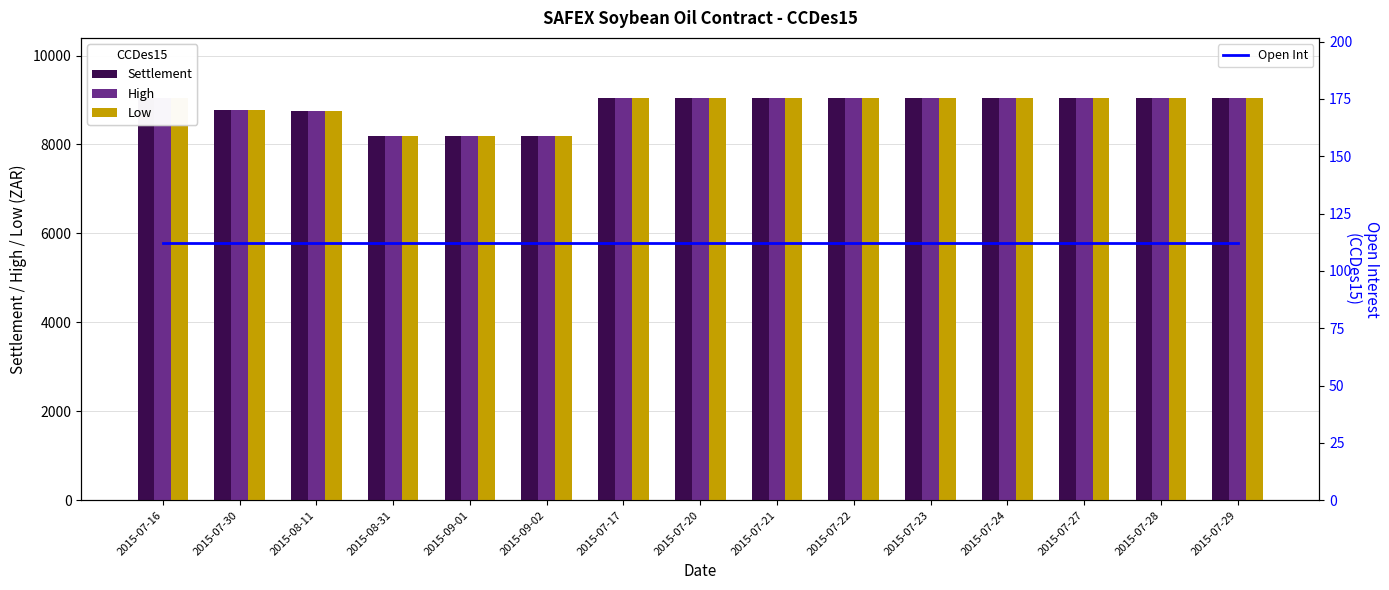

Which category has the lowest value in the Settlement series?

2015-08-31